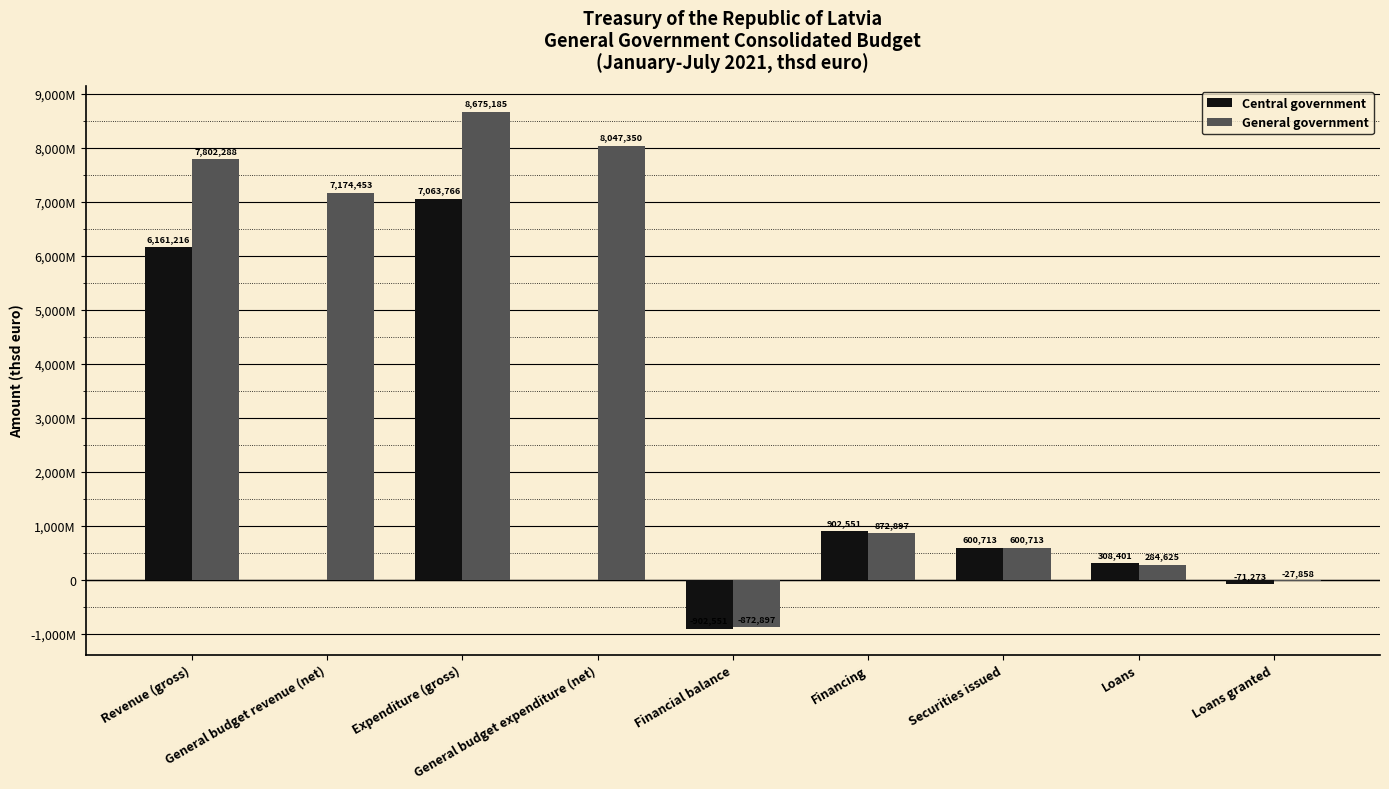

Does the chart contain stacked bars?

No